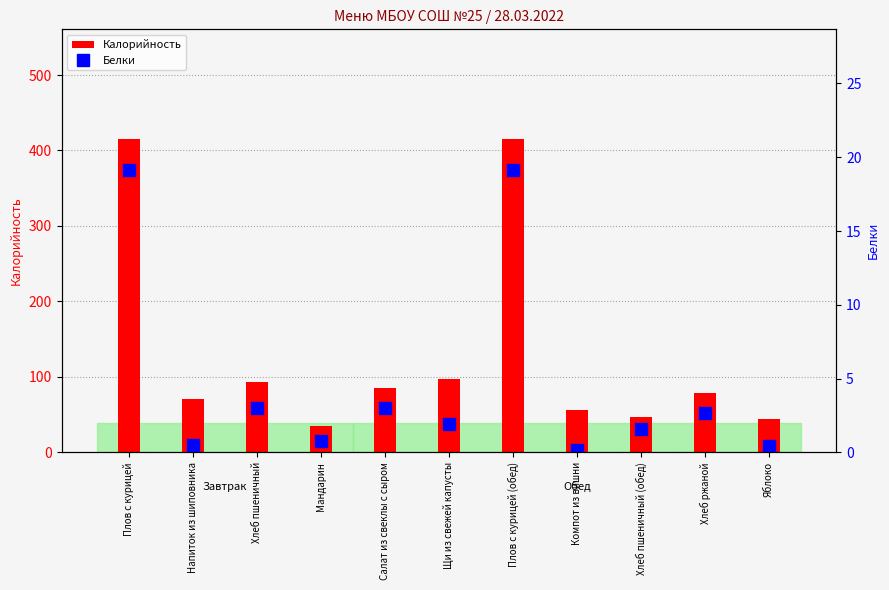

Reading right to left, extract all data points from this chart.

Калорийность: 44.4	78.3	46.8	56.4	415.2	97.8	85.4	35.0	93.0	70.7	415.2
Белки: 0.4	2.6	1.6	0.1	19.1	1.9	3.0	0.8	3.0	0.5	19.1